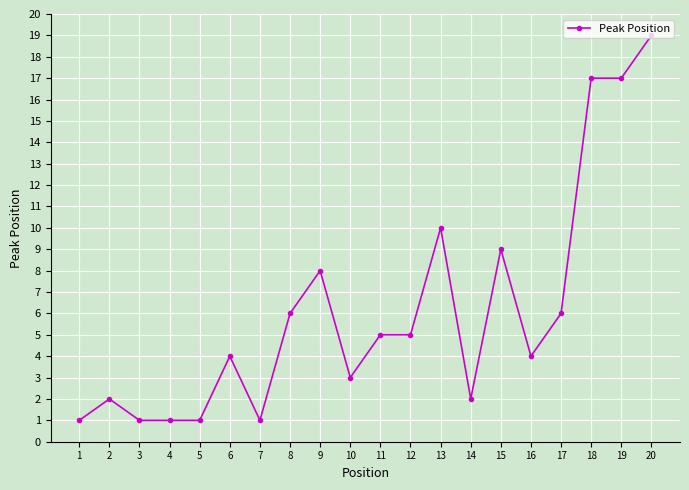

At which category does the chart reach its peak across all series?

20